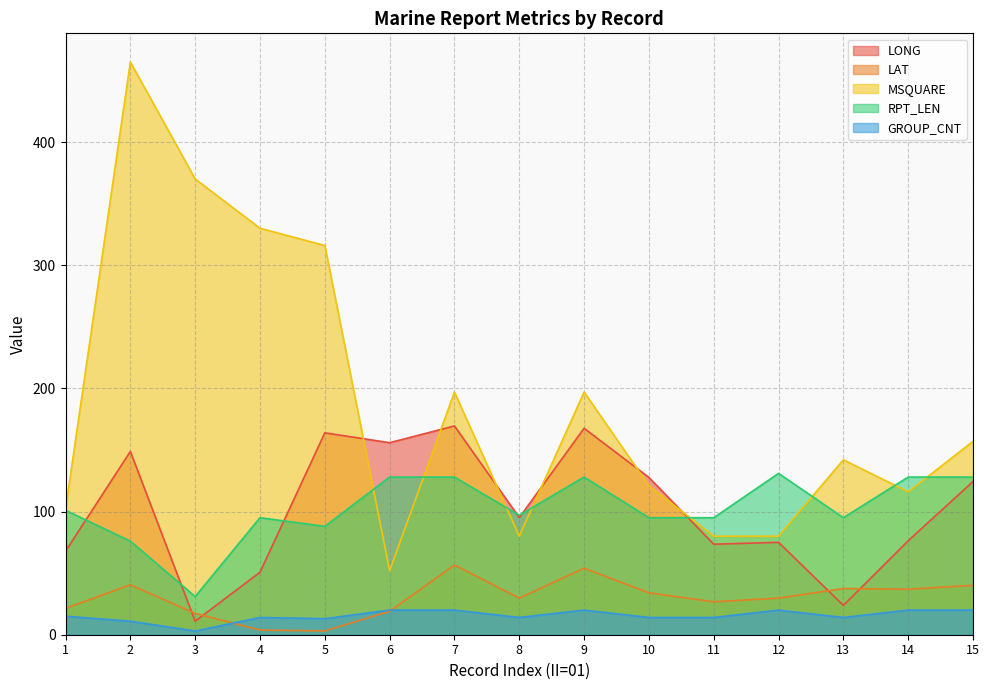

Reading left to right, what are all the values shown in this chart?

LONG: 67.8	148.8	11.0	50.7	163.9	155.9	169.5	95.1	167.6	127.7	73.5	75.0	23.8	76.3	124.4
LAT: 21.4	40.5	17.3	3.8	3.1	19.0	56.6	29.7	54.0	34.0	26.7	29.7	37.5	36.9	40.1
MSQUARE: 102.0	465.0	370.0	330.0	316.0	52.0	197.0	80.0	197.0	121.0	80.0	80.0	142.0	116.0	157.0
RPT_LEN: 101.0	76.0	31.0	95.0	88.0	128.0	128.0	97.0	128.0	95.0	95.0	131.0	95.0	128.0	128.0
GROUP_CNT: 15.0	11.0	3.0	14.0	13.0	20.0	20.0	14.0	20.0	14.0	14.0	20.0	14.0	20.0	20.0